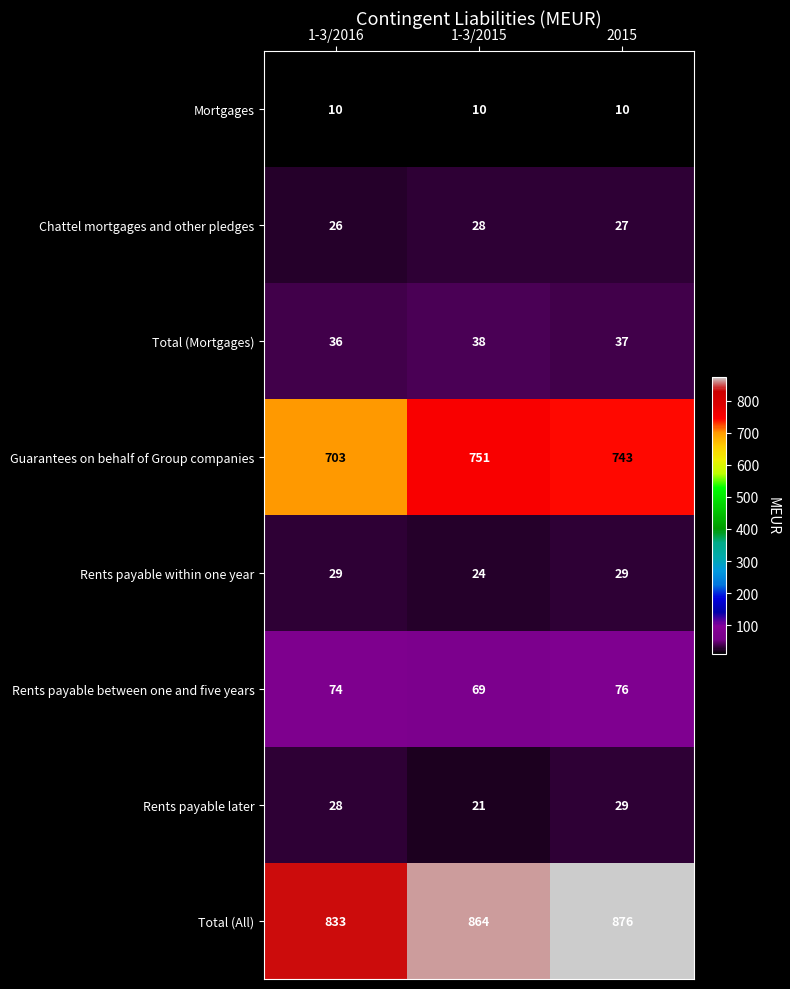

At how many categories does at least one series exceed 534?

3